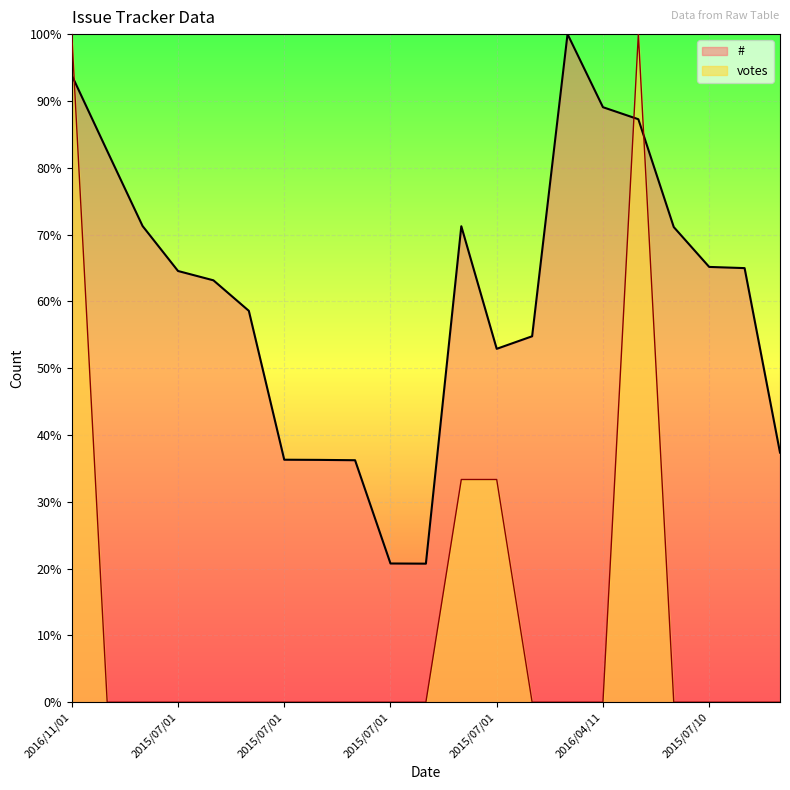

At how many categories does at least one series exceed 79?

5